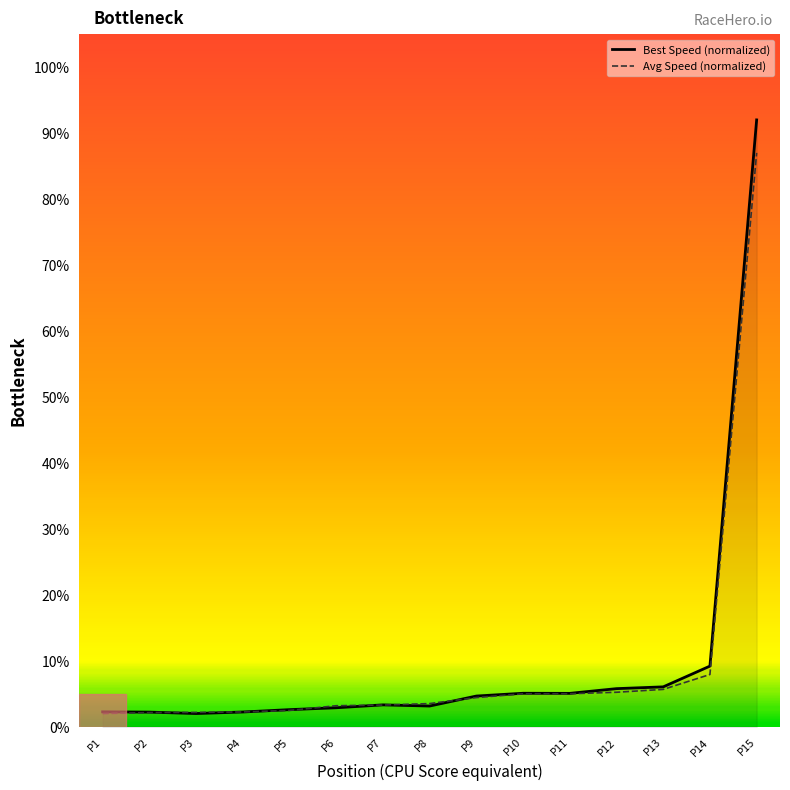

Which series has the largest range (max minus min)?

Best Speed (normalized)